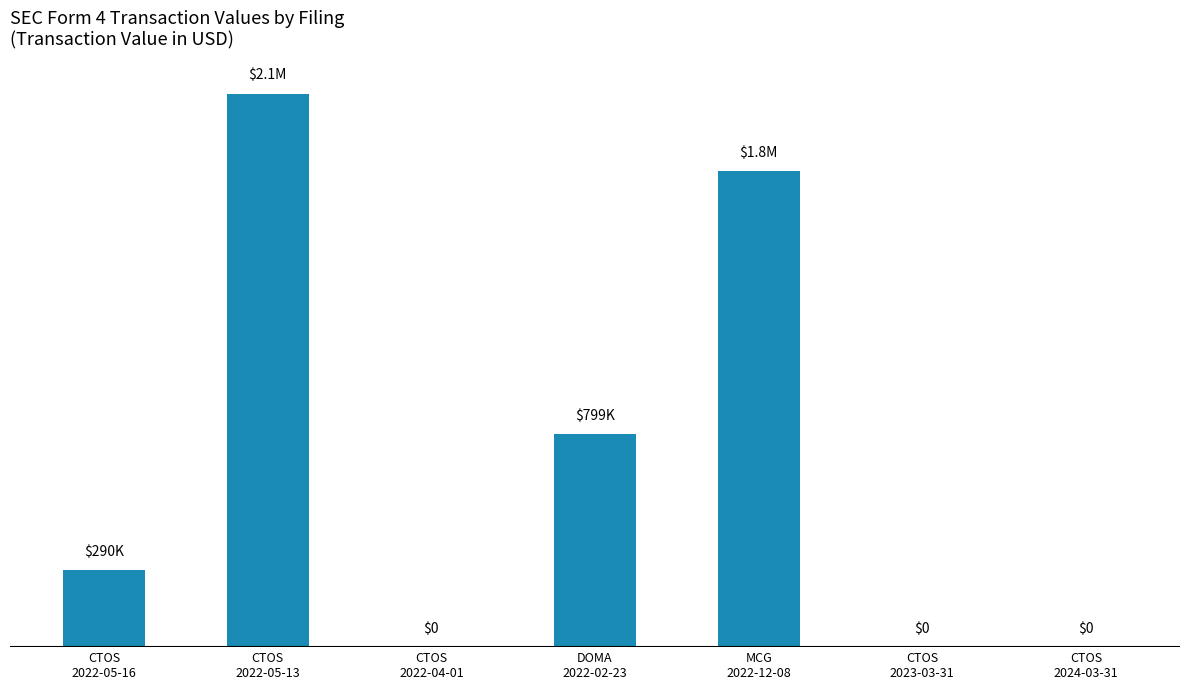

What is the change in value from CTOS
2022-05-16 to MCG
2022-12-08?

+1497954